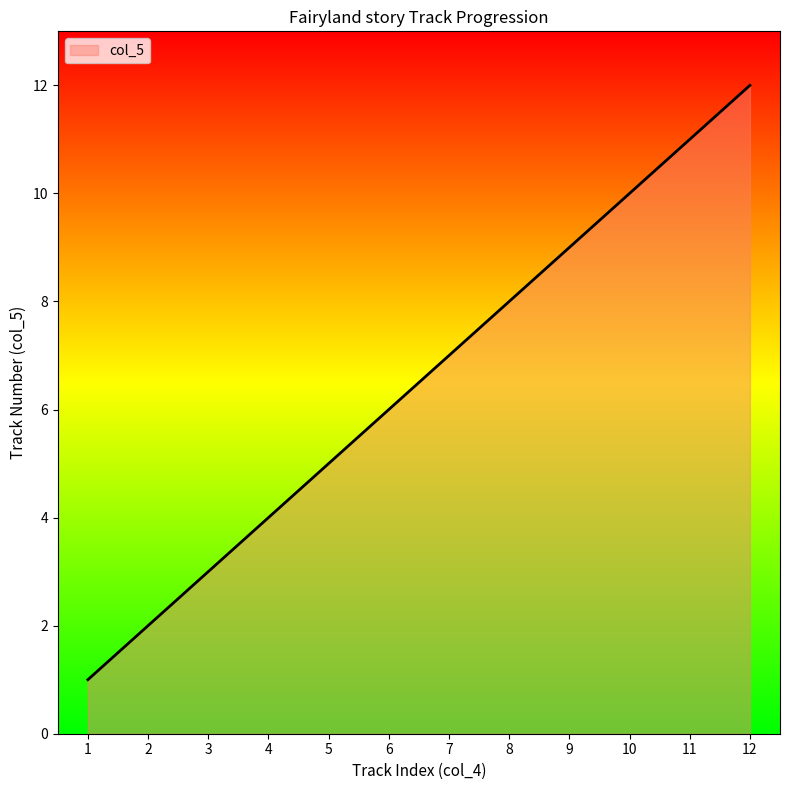

What is the ratio of the value at 9 to the value at 1?

9.0